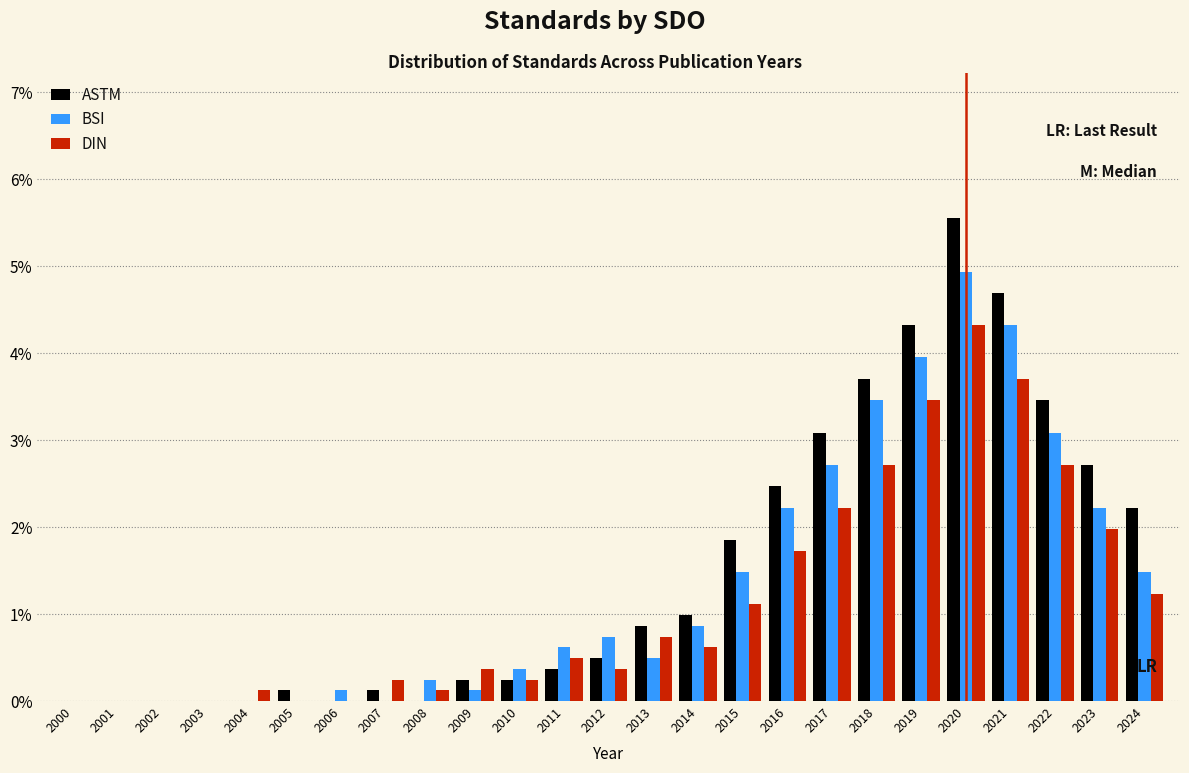

The ASTM series shows 3.1 at 2002. True or false?

False